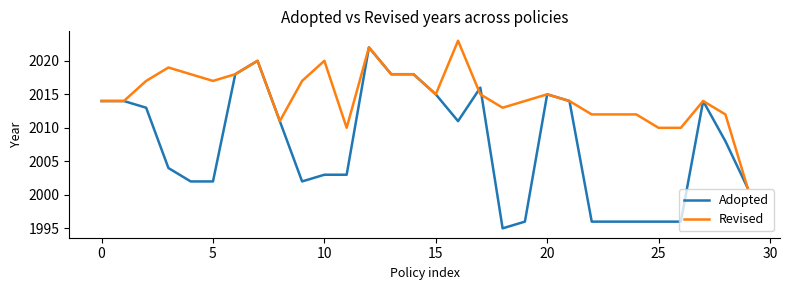

Reading left to right, extract all data points from this chart.

Adopted: 2014	2014	2013	2004	2002	2002	2018	2020	2011	2002	2003	2003	2022	2018	2018	2015	2011	2016	1995	1996	2015	2014	1996	1996	1996	1996	1996	2014	2008	2001
Revised: 2014	2014	2017	2019	2018	2017	2018	2020	2011	2017	2020	2010	2022	2018	2018	2015	2023	2015	2013	2014	2015	2014	2012	2012	2012	2010	2010	2014	2012	2001